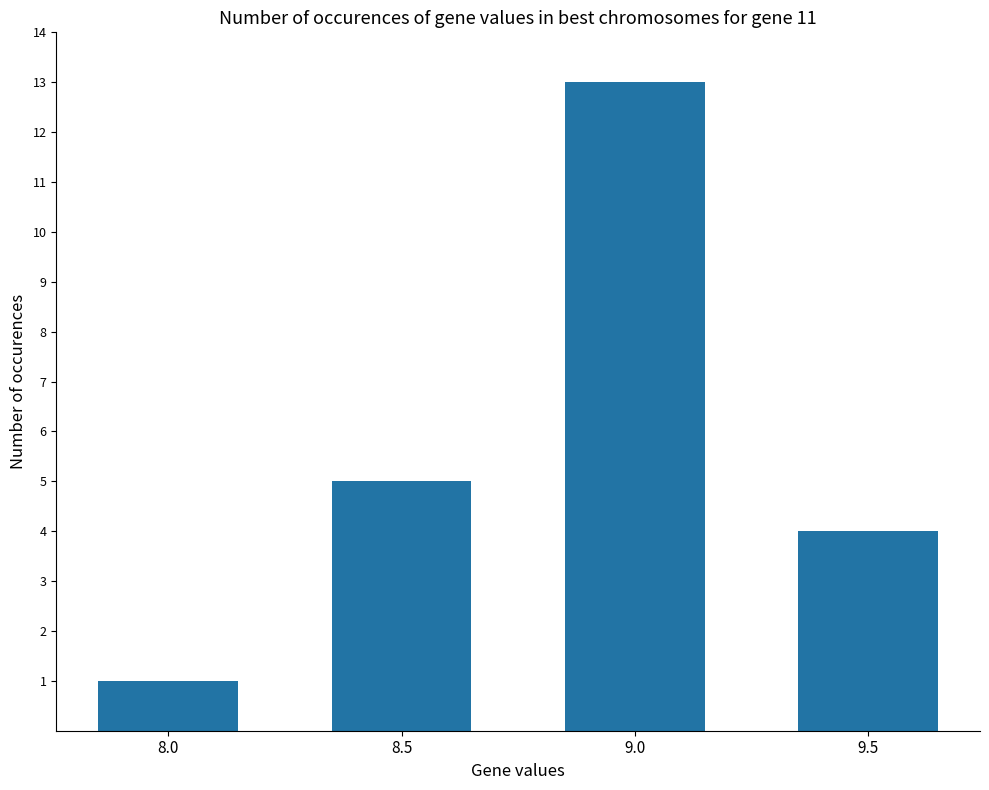

The value at 8.5 is 2. True or false?

False